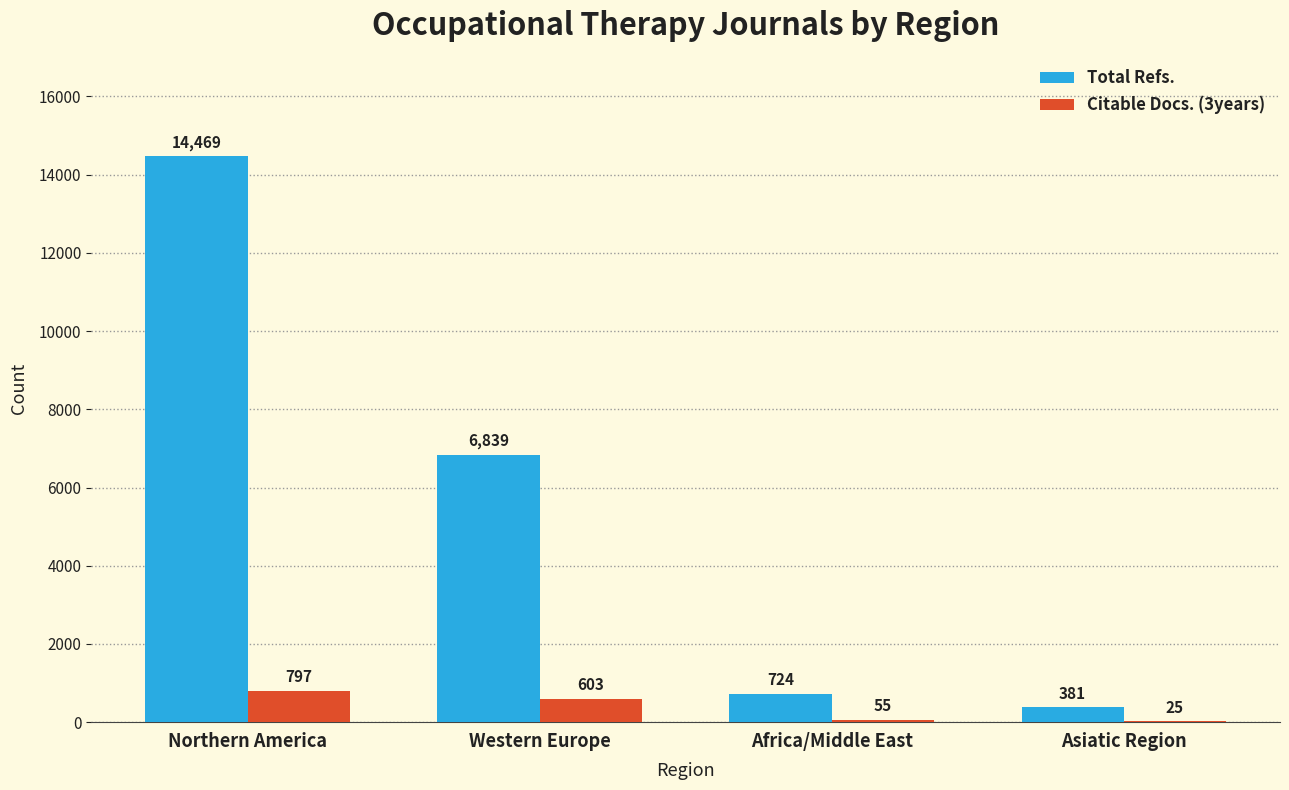

Which series changed the most between Western Europe and Asiatic Region?

Total Refs.